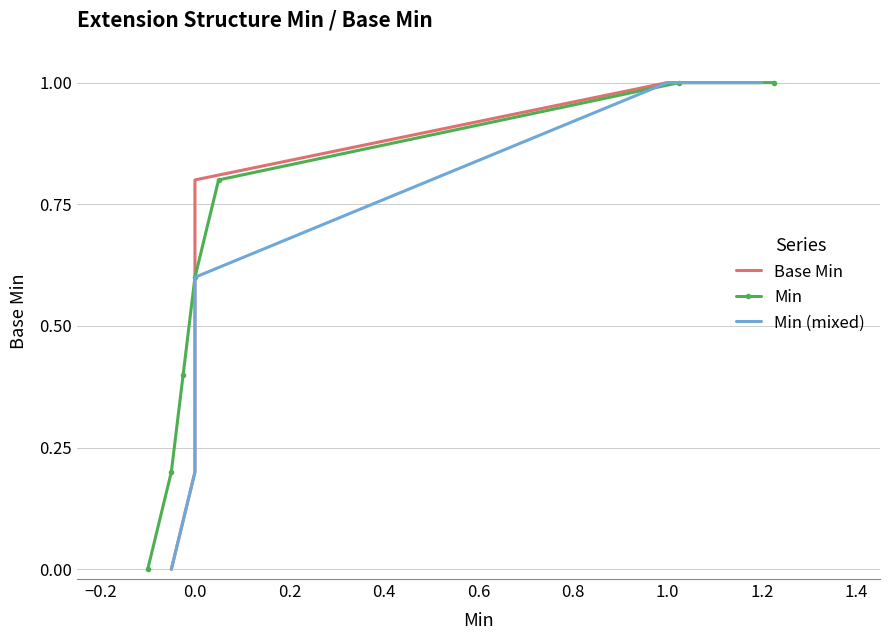

What is the value of the Base Min point at the 7th from the left?

1.0